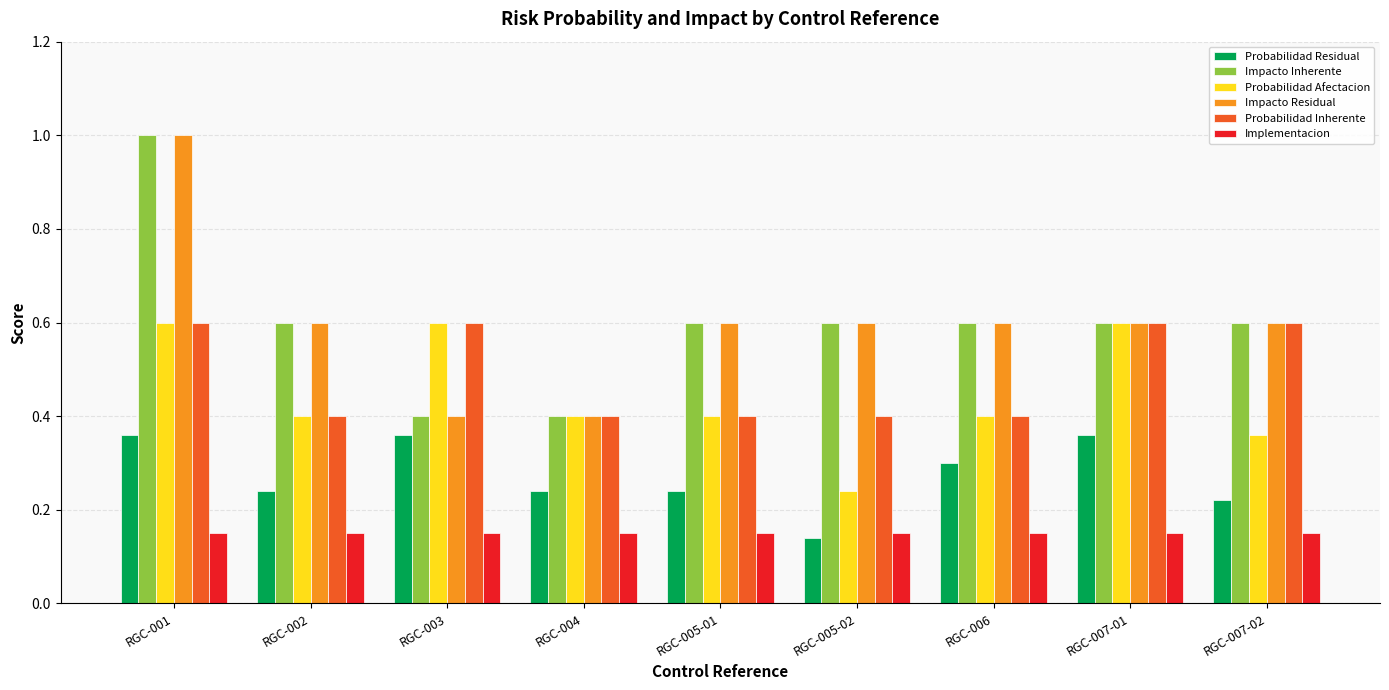

What is the sum of the Probabilidad Residual values at RGC-004 and RGC-007-01?

0.6